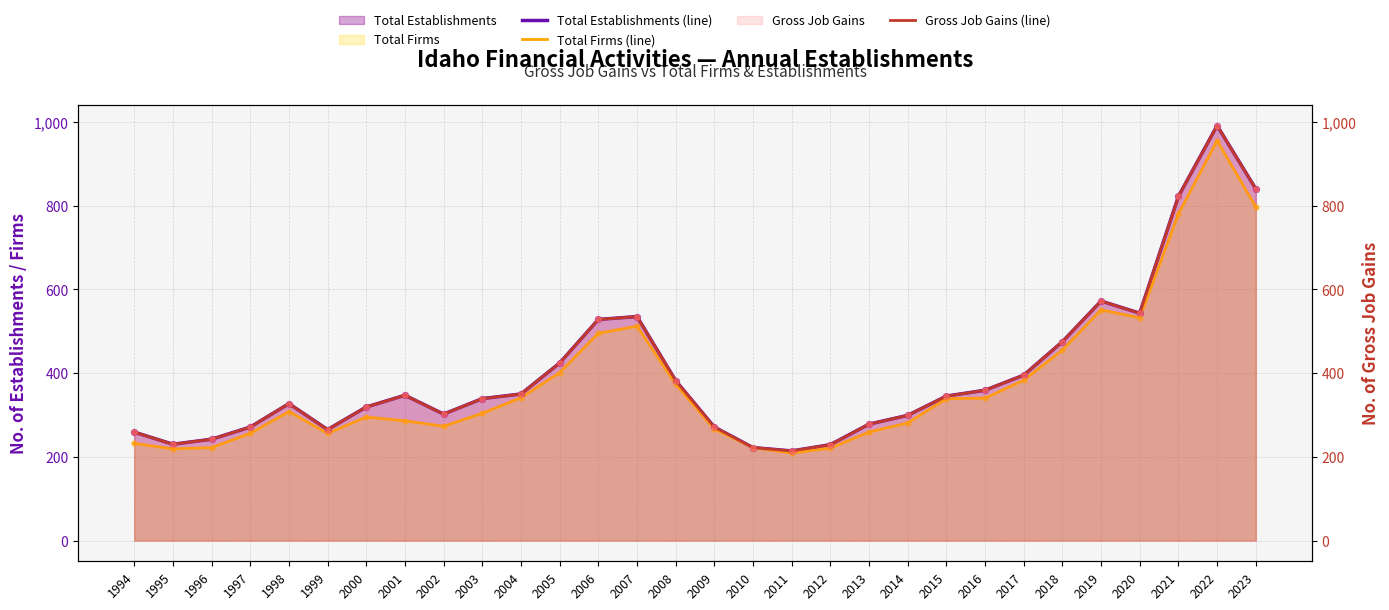

Is the value of Gross Job Gains (line) at 1999 greater than the value of Total Firms (line) at 2005?

No